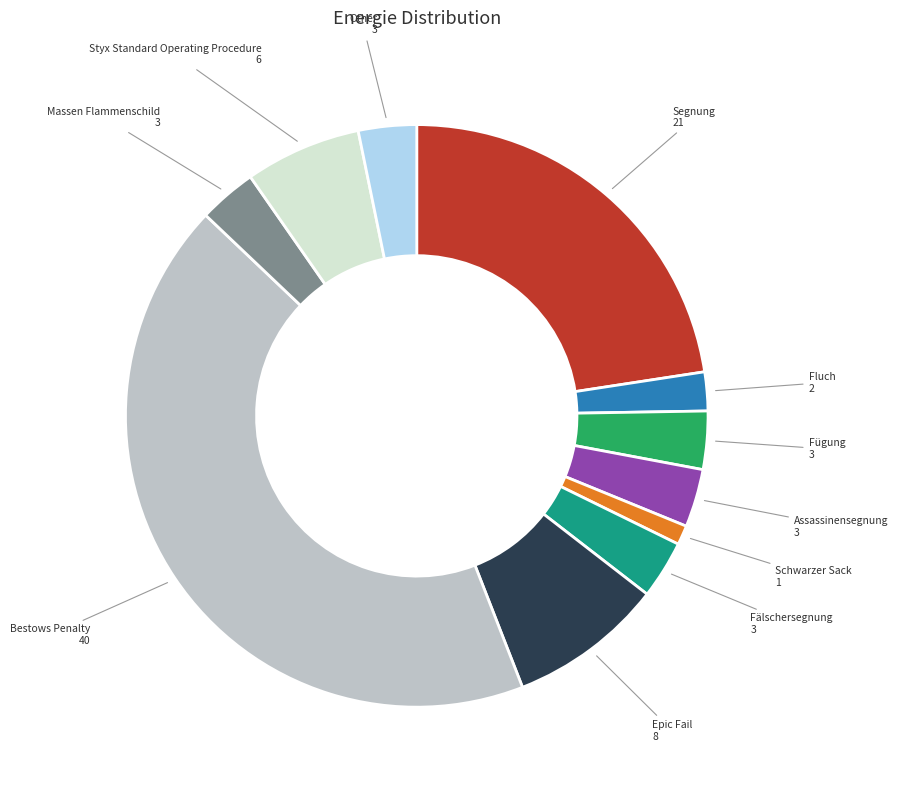

Does any single category account for the majority?

No